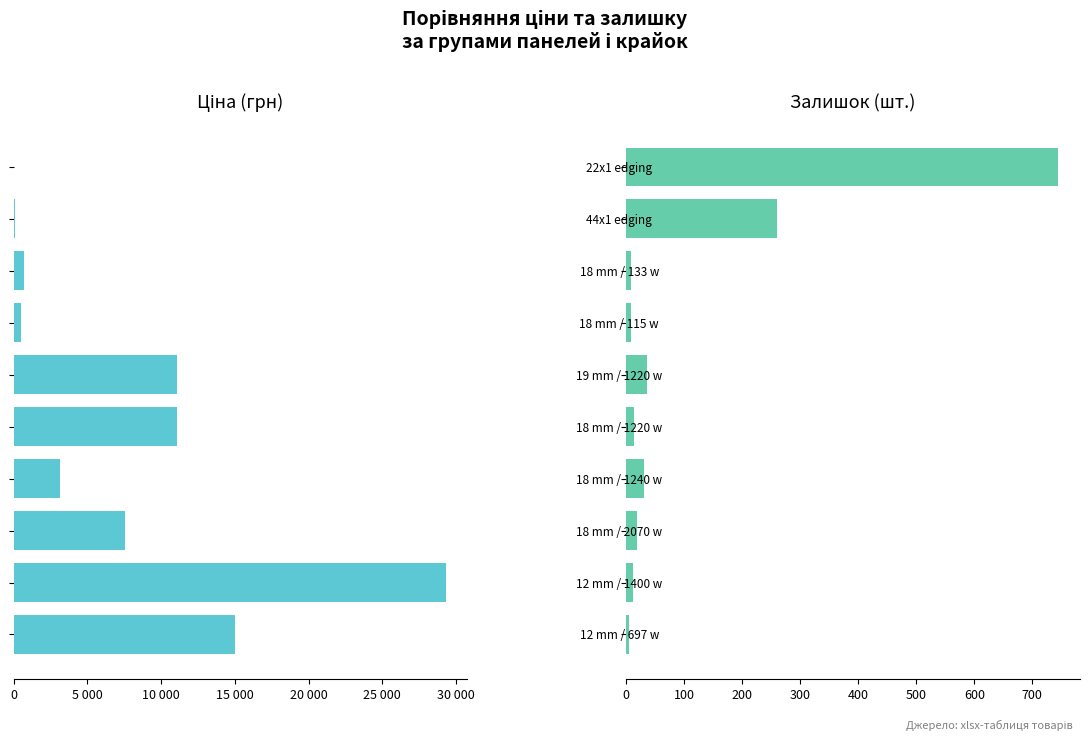

True or false: Ціна has a value of 8224.2 at 12 mm / 697 w.

False